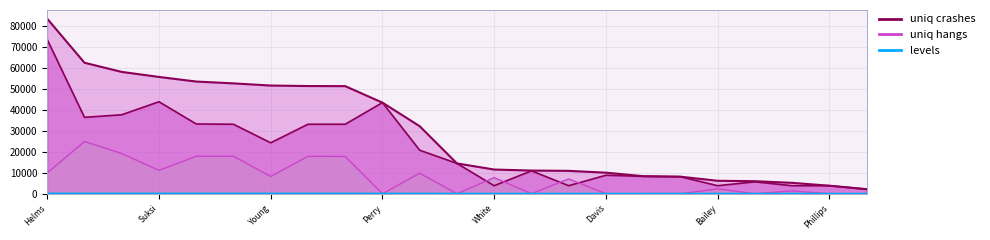

The chart shows a value of 6180.0 at Bailey. True or false?

True